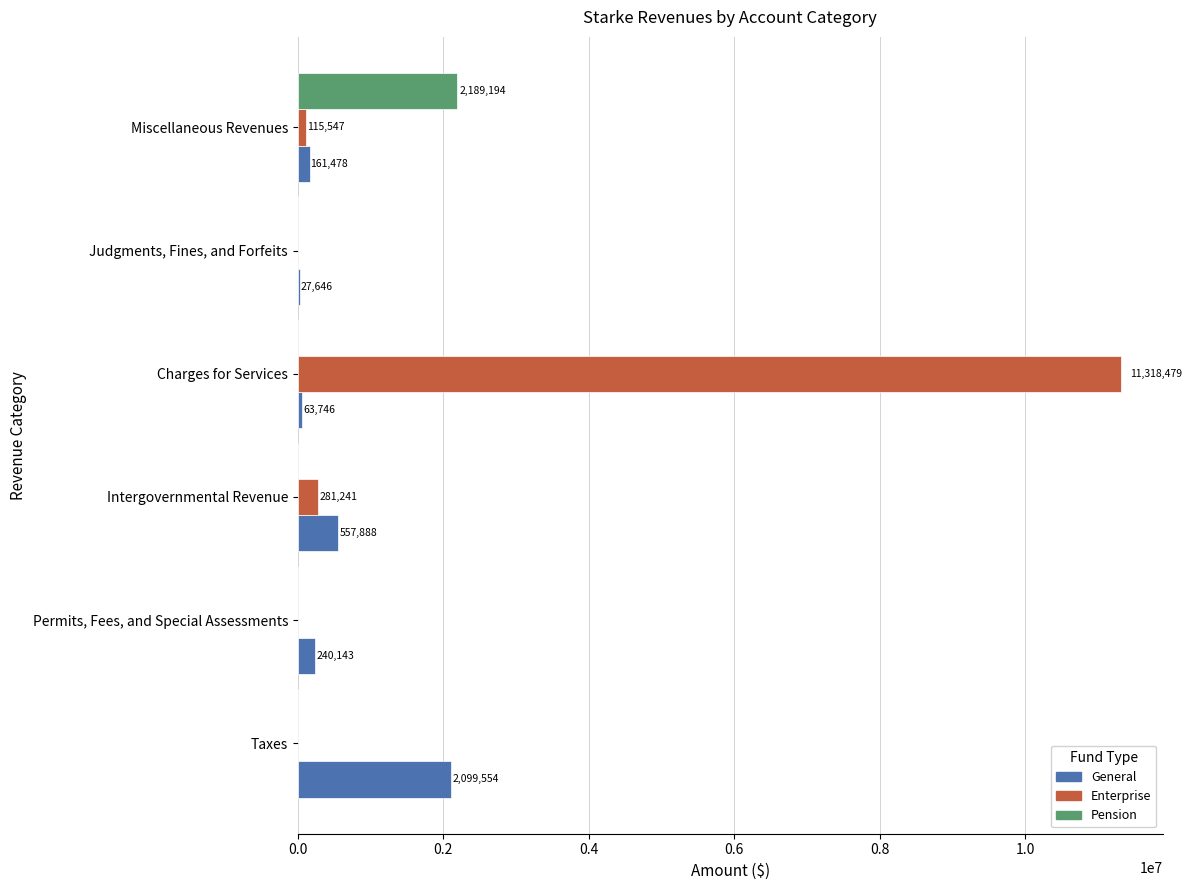

True or false: General has a value of 63746 at Charges for Services.

True